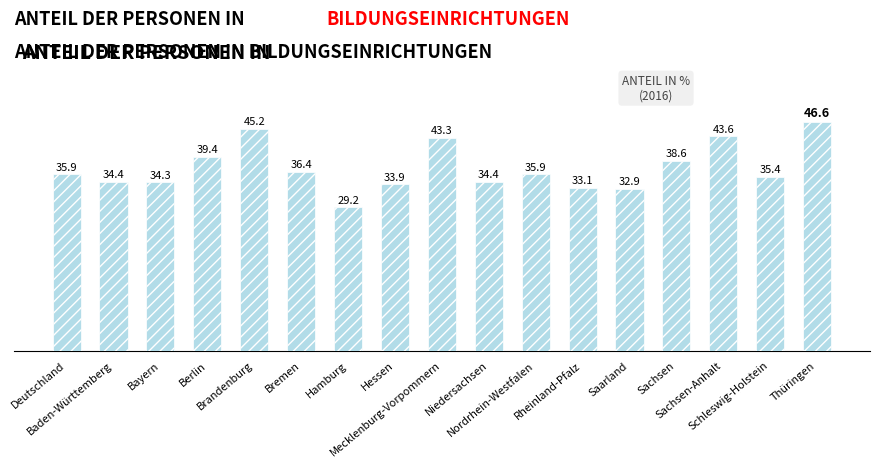

Reading right to left, transcribe all the data shown in this chart.

46.6	35.4	43.6	38.6	32.9	33.1	35.9	34.4	43.3	33.9	29.2	36.4	45.2	39.4	34.3	34.4	35.9